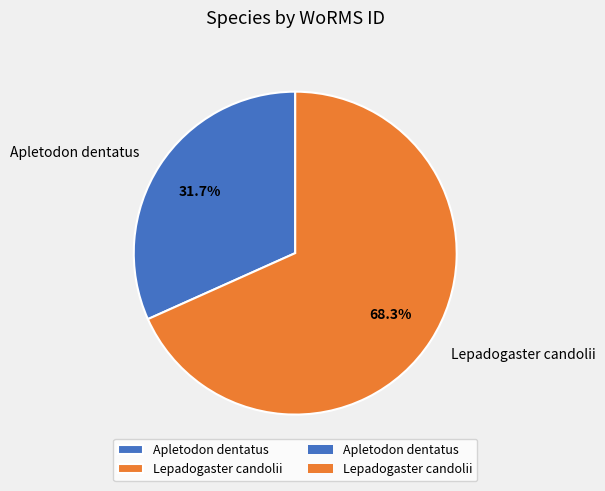

Does any single category account for the majority?

Yes